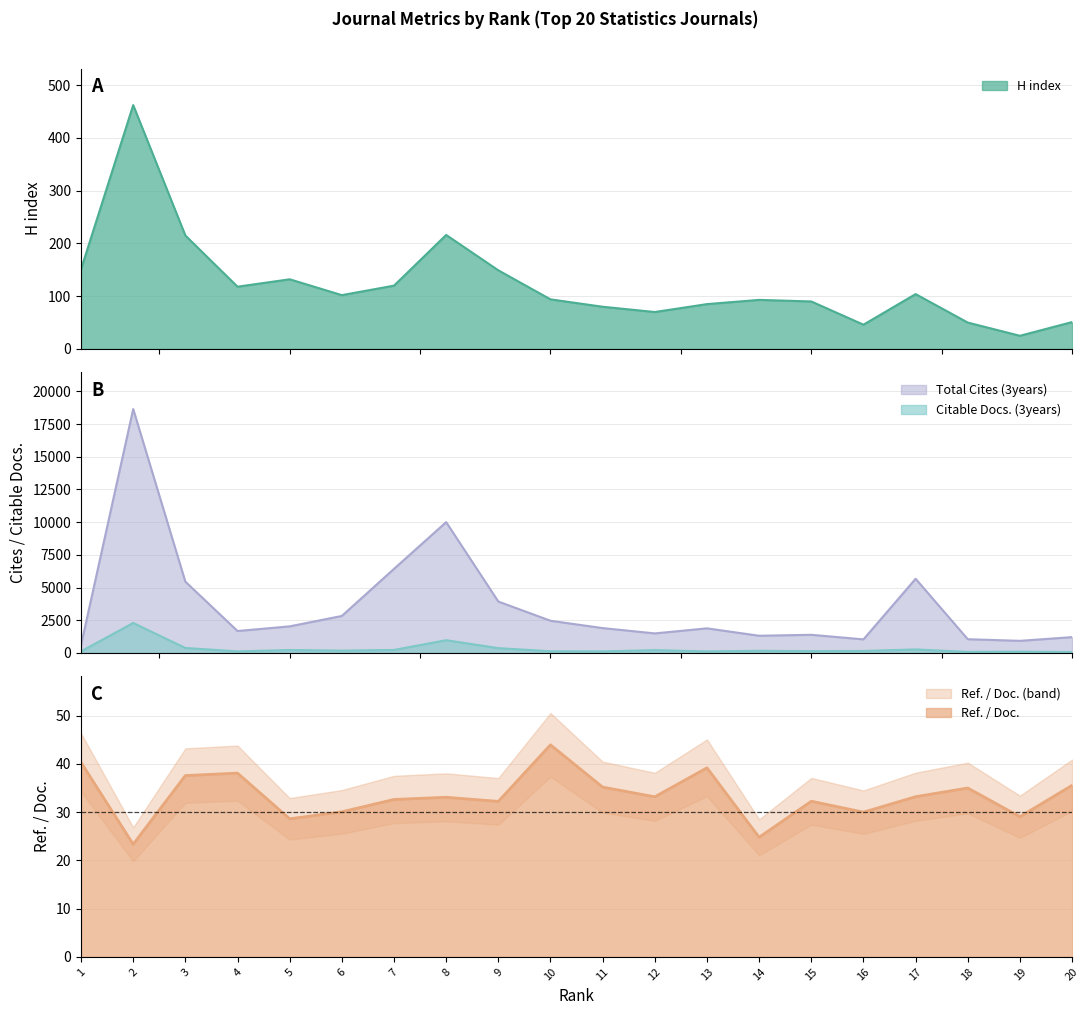

The value of Total Cites (3years) at 5 is 2032.0. True or false?

True